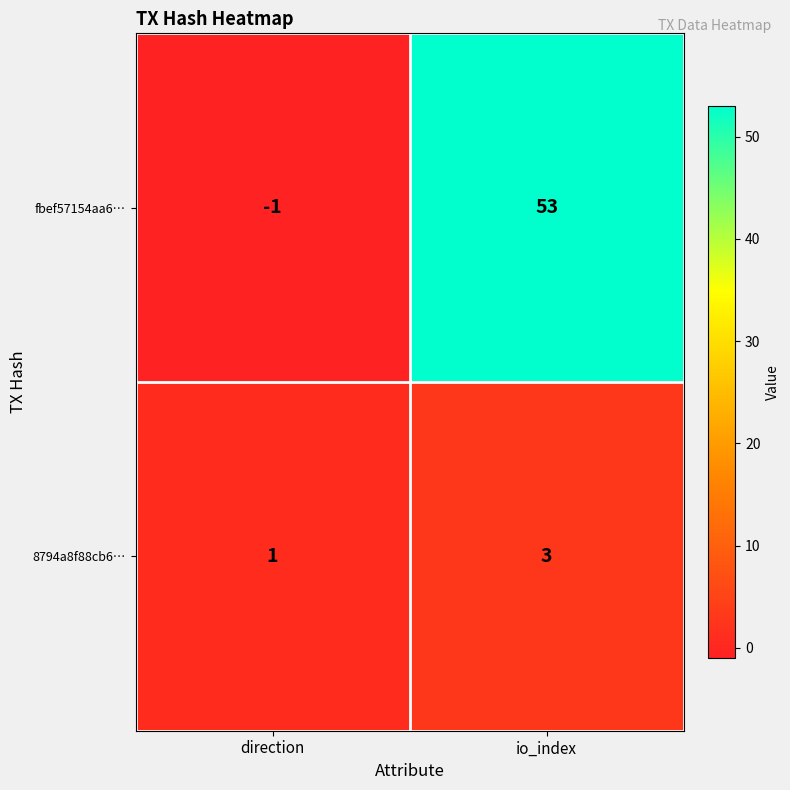

Rank the series by their average value, from highest to lowest.

fbef57154aa6…, 8794a8f88cb6…